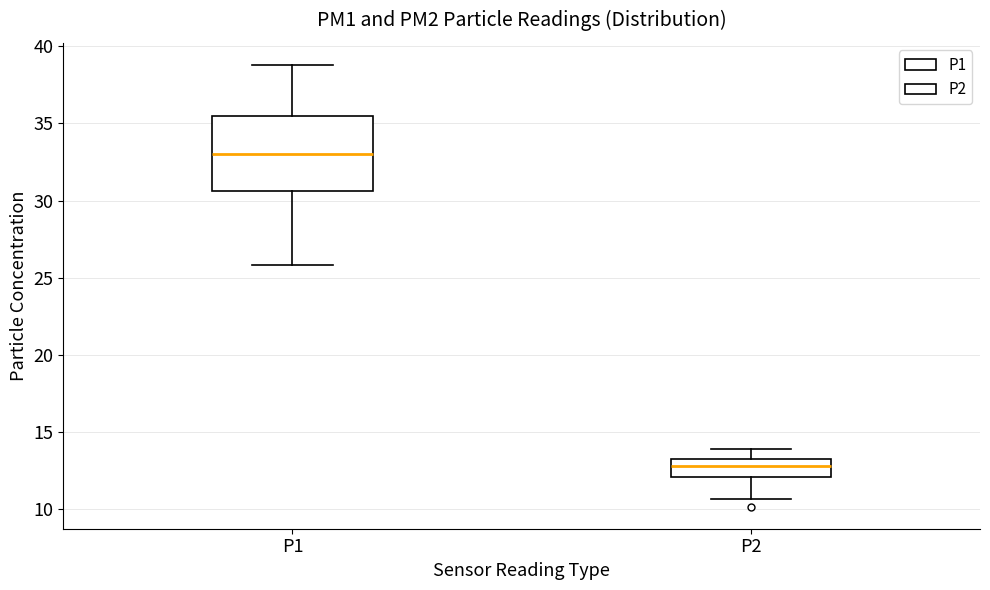

Reading left to right, read every box against the y-axis: the position of its median line, the range the box covers, and the ends of its whiskers. The values are not printed on the chart, so give them approximately, as read against the axis.

P1: median 33.0, box 30.5 to 35.5, whiskers 26.0 to 39.0
P2: median 13.0, box 12.0 to 13.5, whiskers 10.5 to 14.0